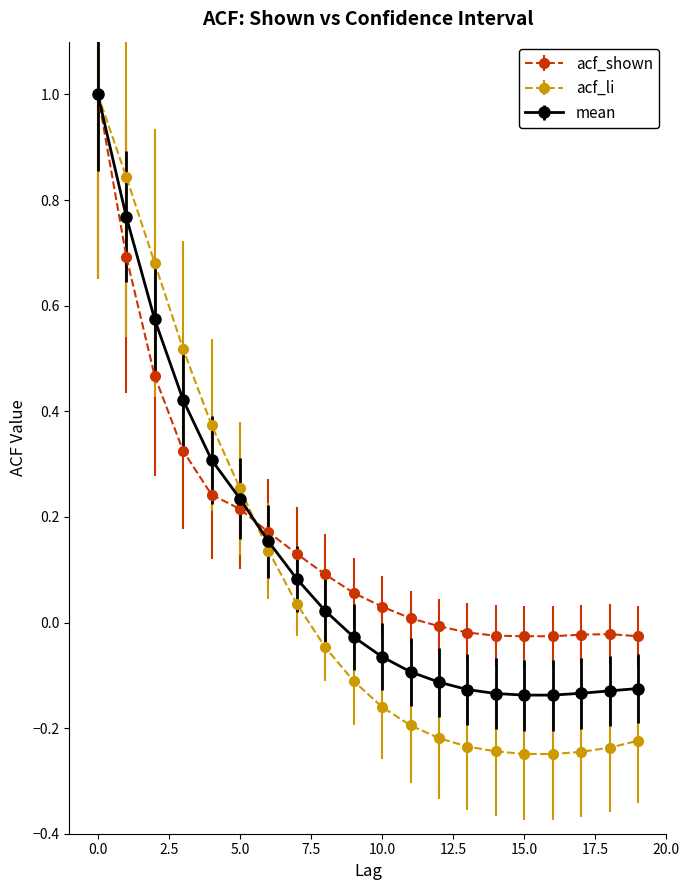

What are all the series names shown in the legend?

acf_shown, acf_li, mean